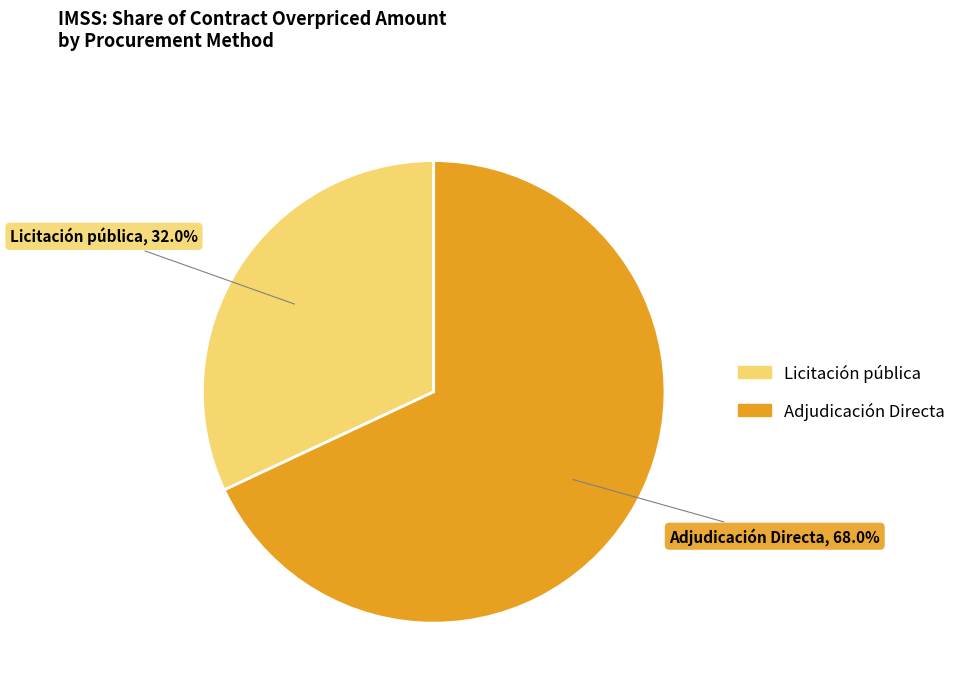

The Adjudicación Directa slice represents 68% of the pie. True or false?

True